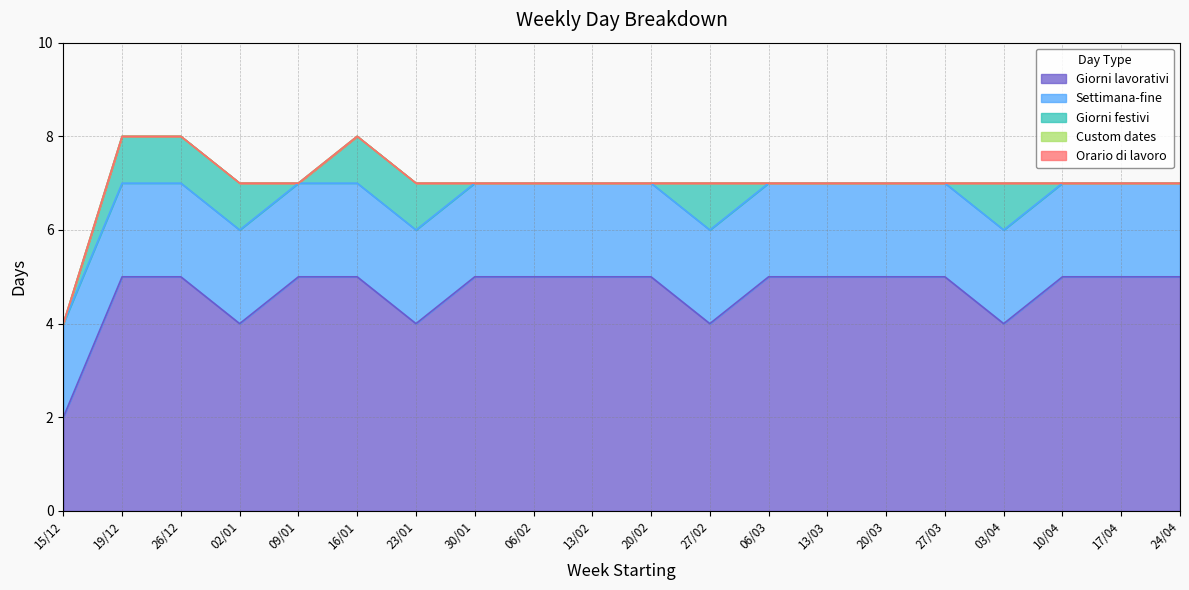

How many lines are shown in the chart?

5